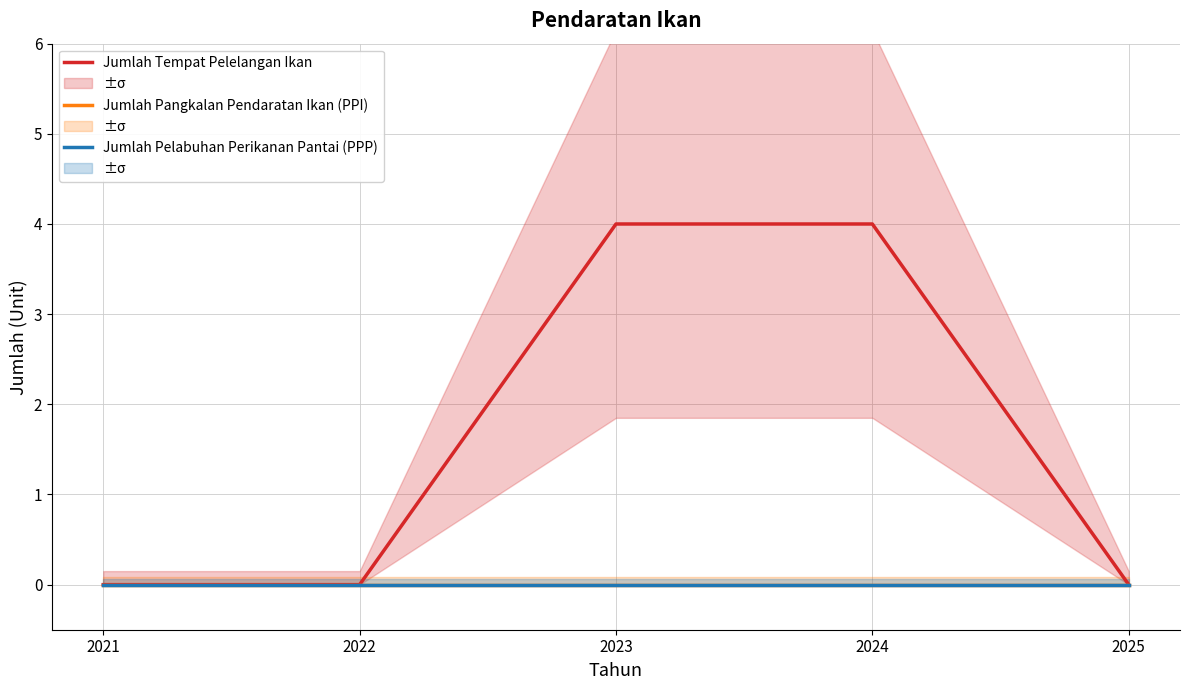

Between 2024 and 2022, which is larger?

2024